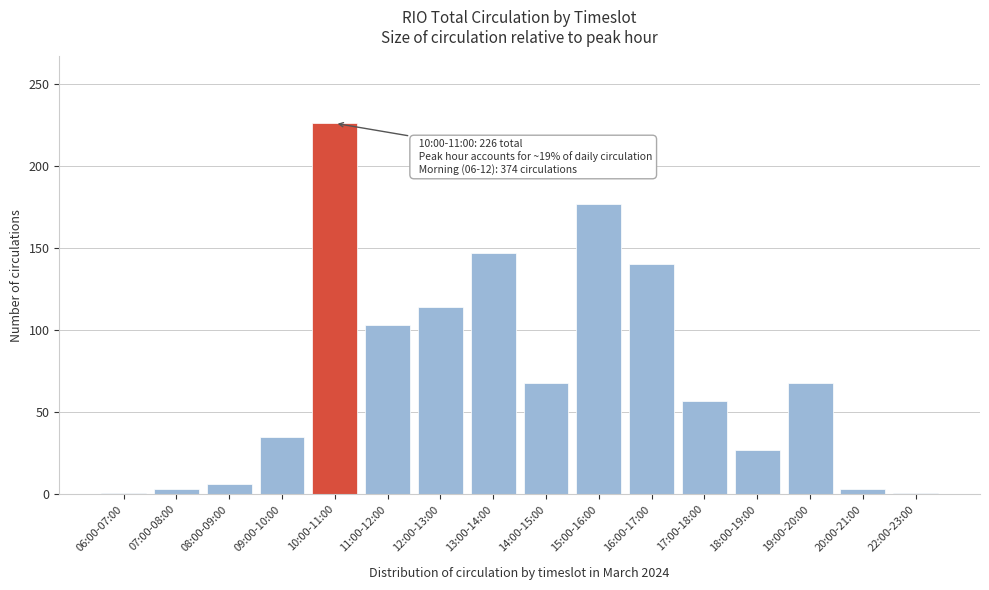

Reading left to right, what are all the values shown in this chart?

1	3	6	35	226	103	114	147	68	177	140	57	27	68	3	1